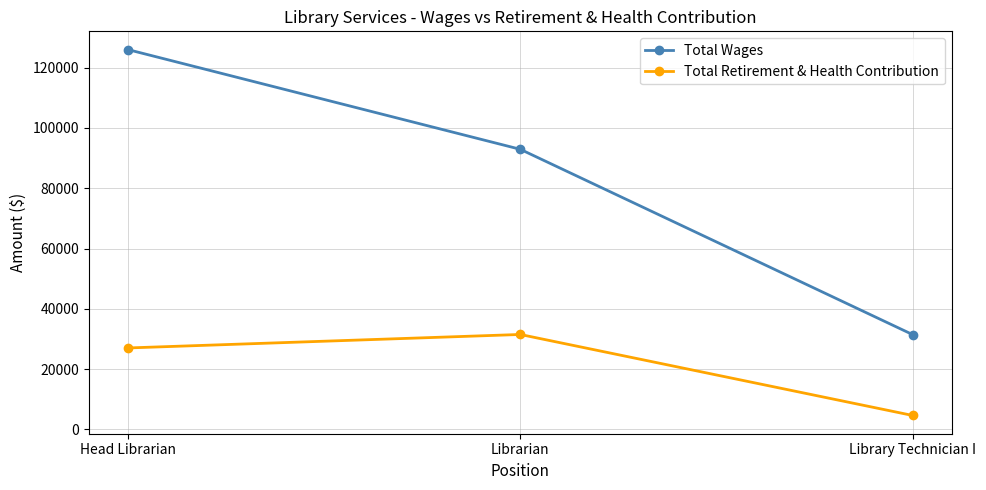

Which series has the largest total across all categories?

Total Wages